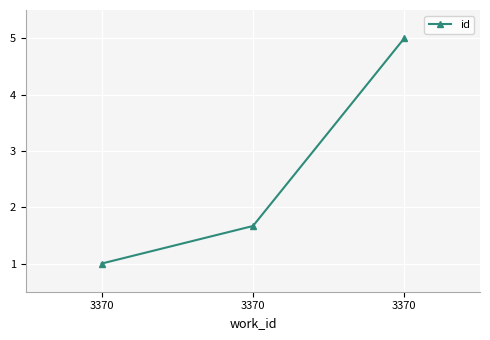

At which label is the value closest to 3?

3370